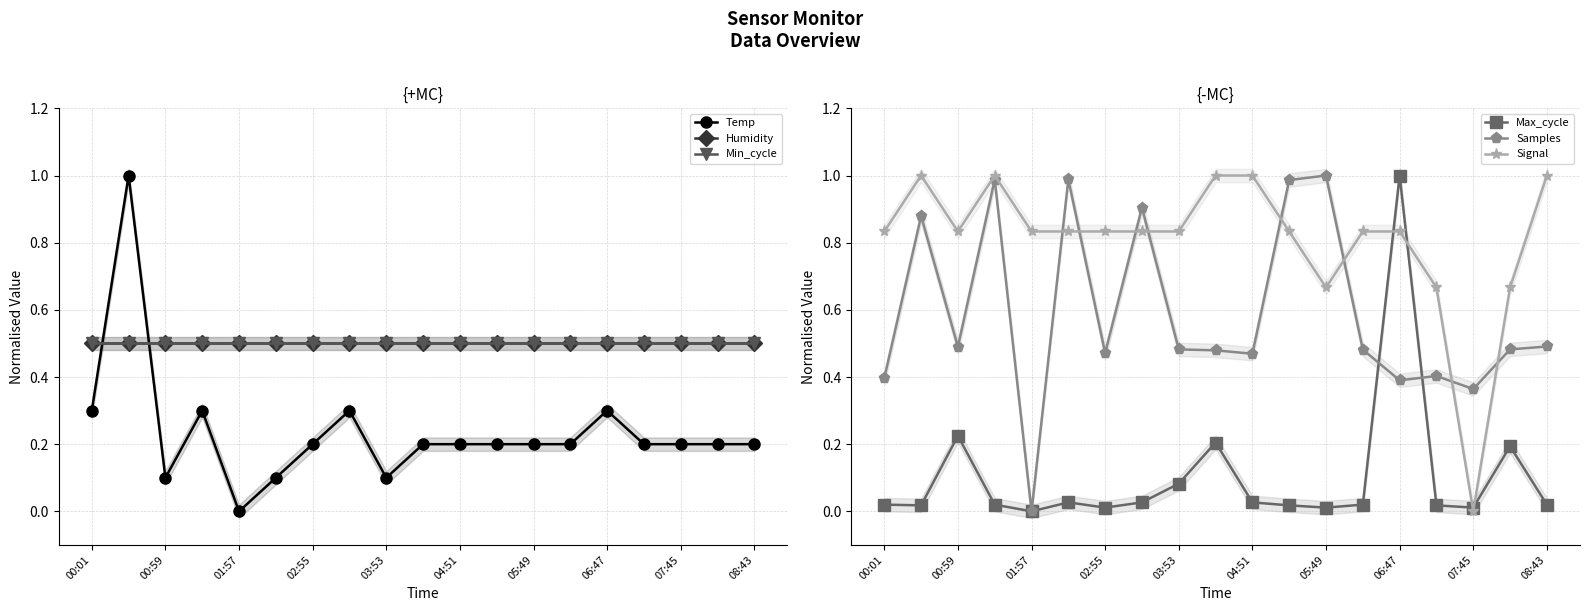

Which series ends up on top after the final intersection of Min_cycle and Samples?

Min_cycle